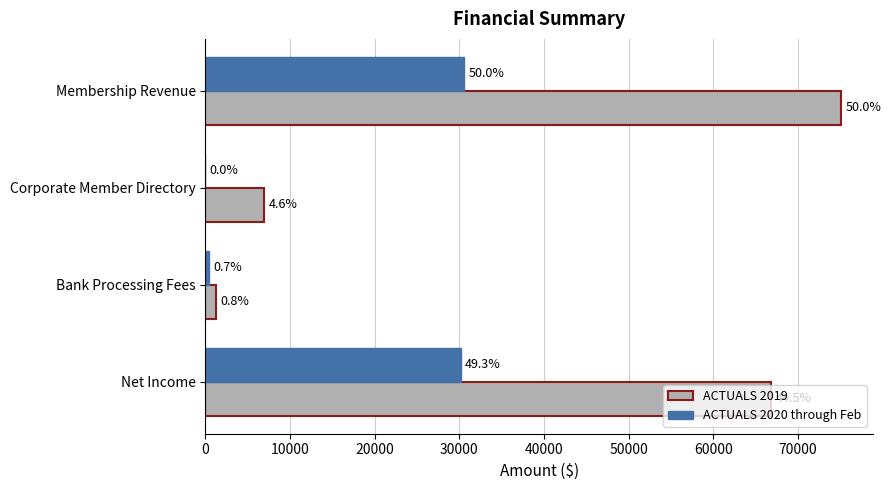

What are all the series names shown in the legend?

ACTUALS 2019, ACTUALS 2020 through Feb